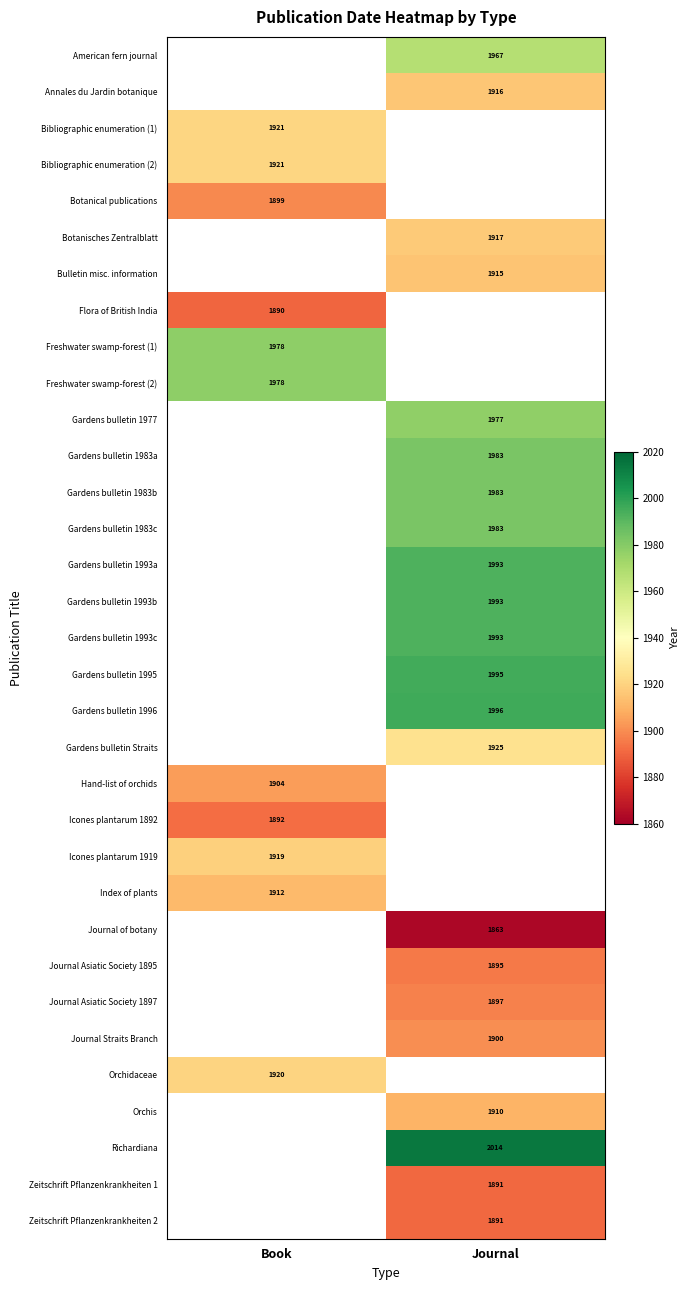

True or false: Journal Asiatic Society 1895 has a value of 2565 at Journal.

False